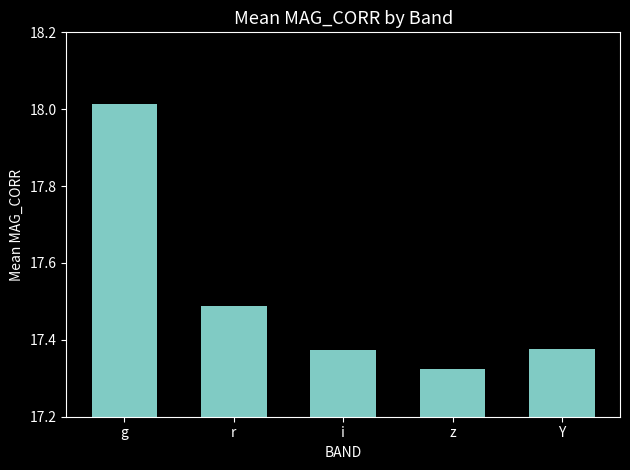

How many series are shown in this chart?

1